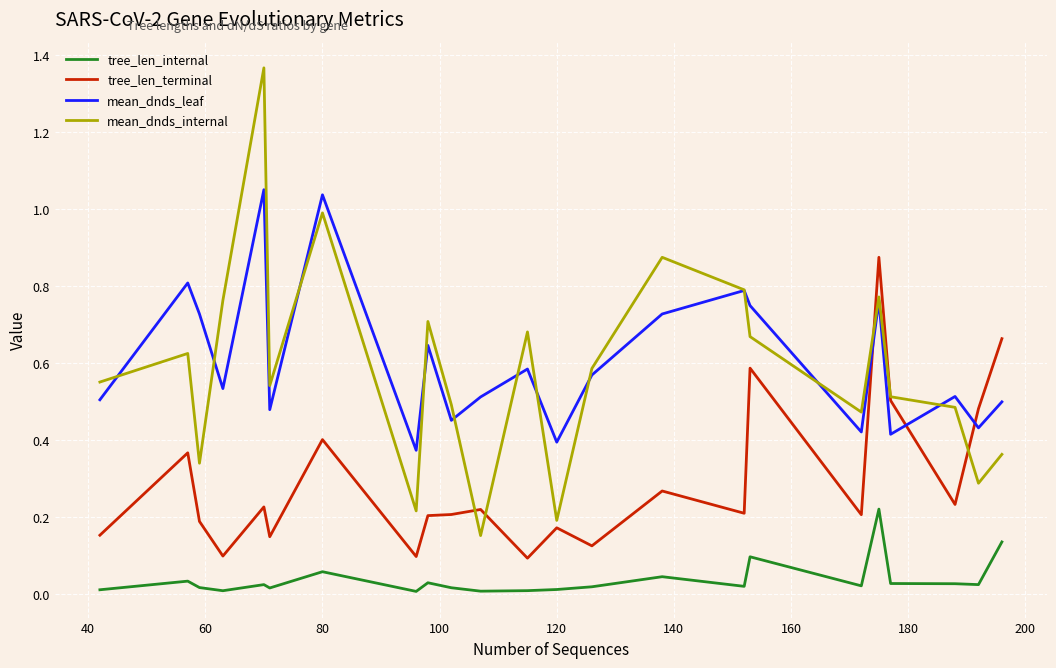

Which series has the largest range (max minus min)?

mean_dnds_internal